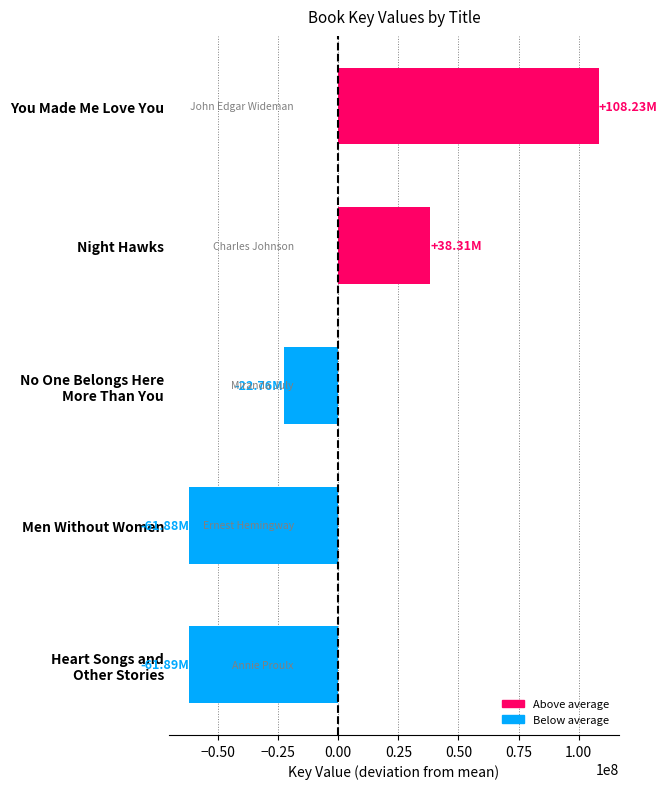

What is the label of the 4th bar from the bottom?

Night Hawks